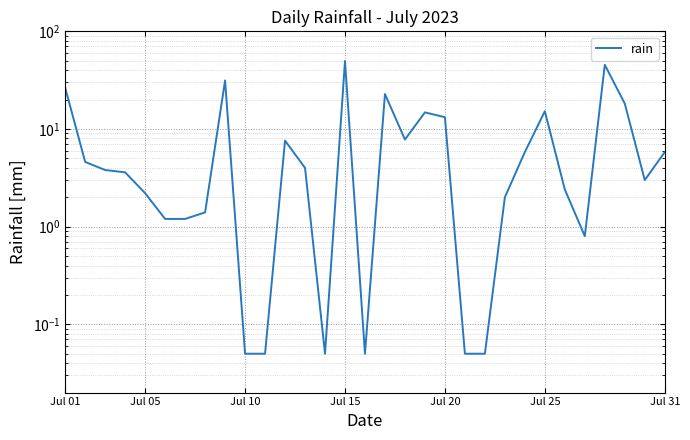

What is the minimum value shown in the chart?

0.1